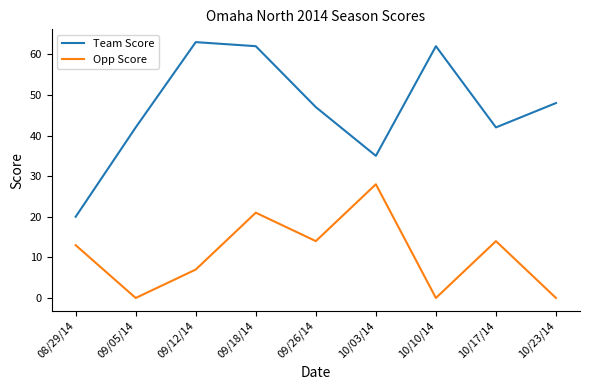

Where is the first local minimum for Team Score?

10/03/14